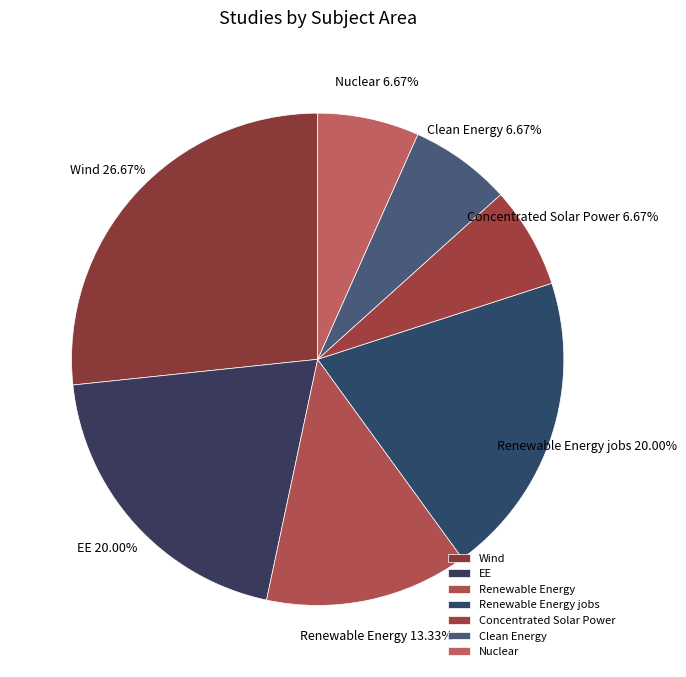

What percentage is NOT represented by Clean Energy?

93.3%